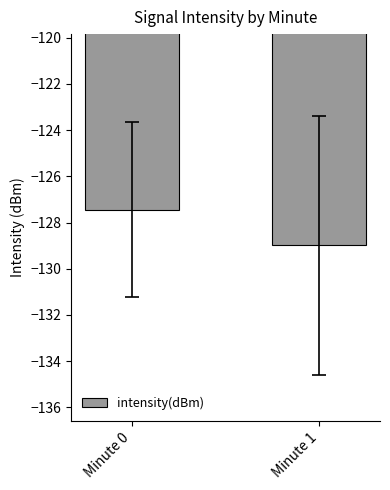

What is the average value?

-128.2